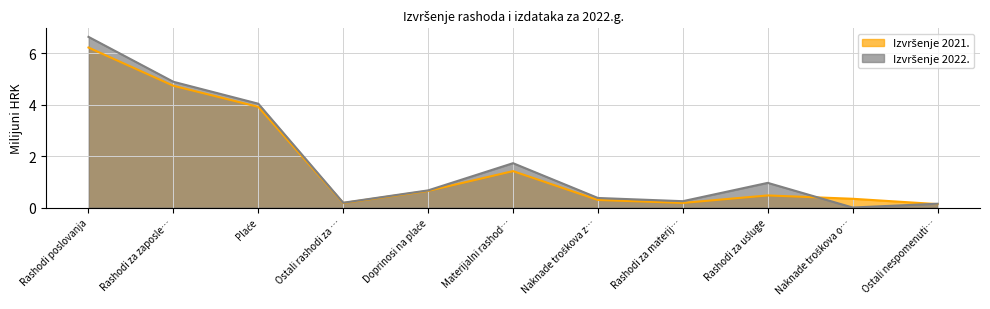

What is the sum of all Izvršenje 2021. values?

18.5